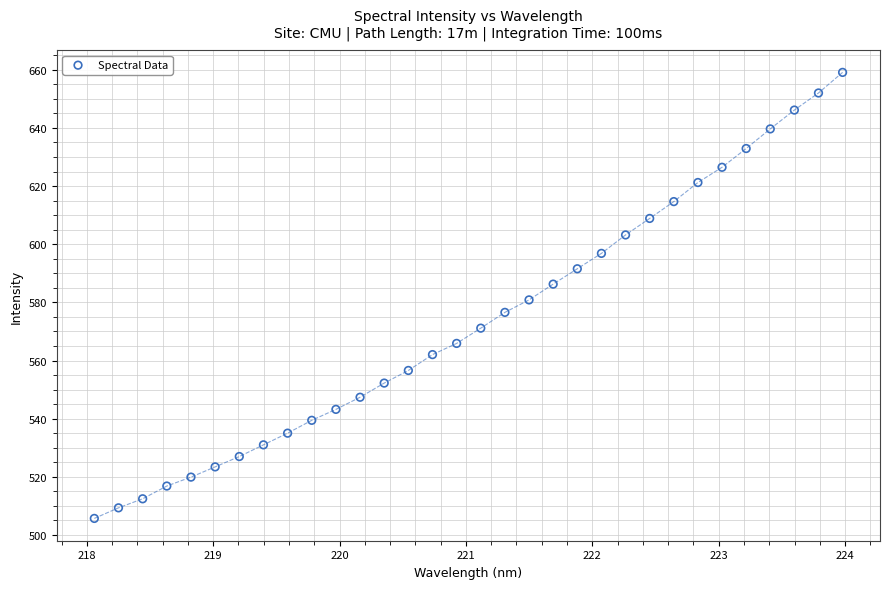

What is the range of Y values (max minus min)?

153.4